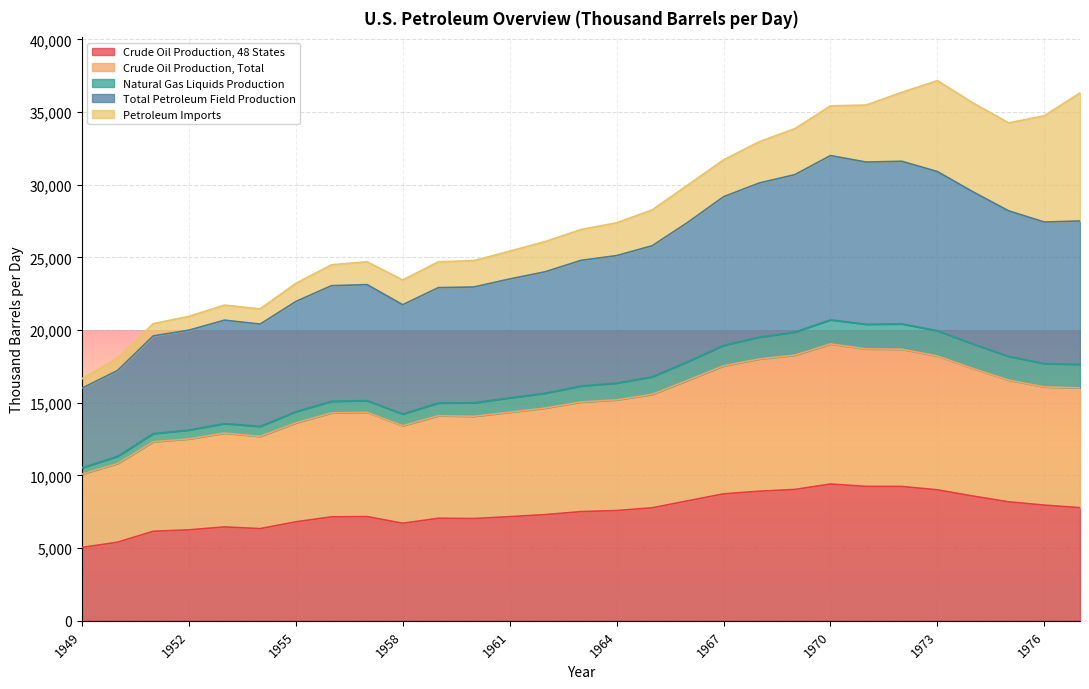

The Crude Oil Production, 48 States series shows 6806.7 at 1955. True or false?

True